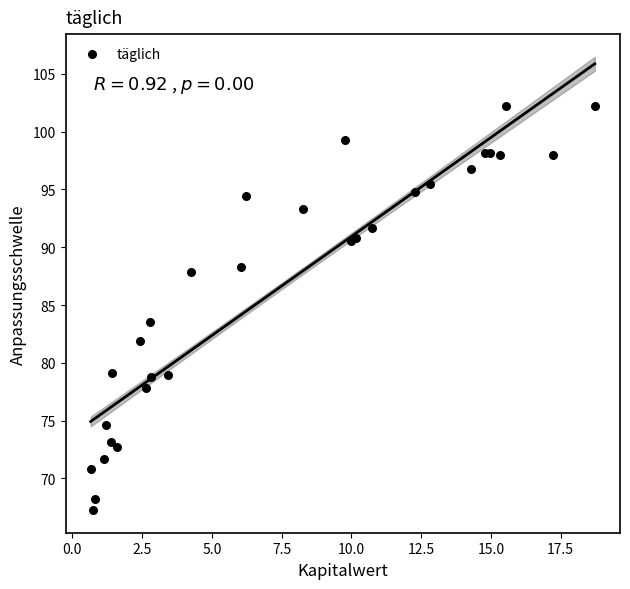

What Y value in the scatter plot is closest to 84?

83.6